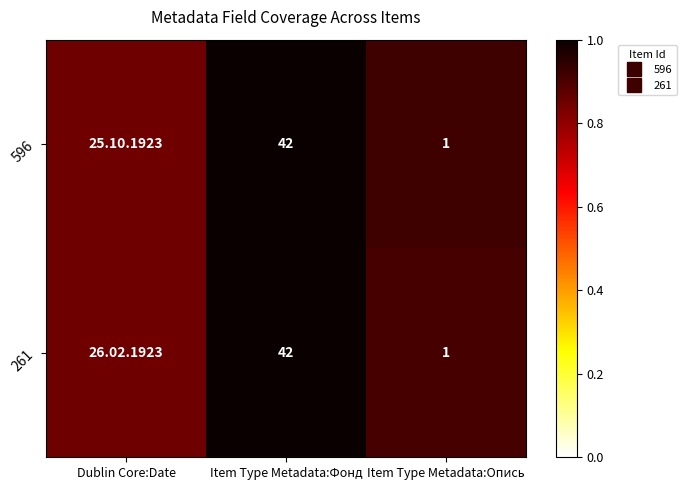

At how many categories does at least one series exceed 0?

3